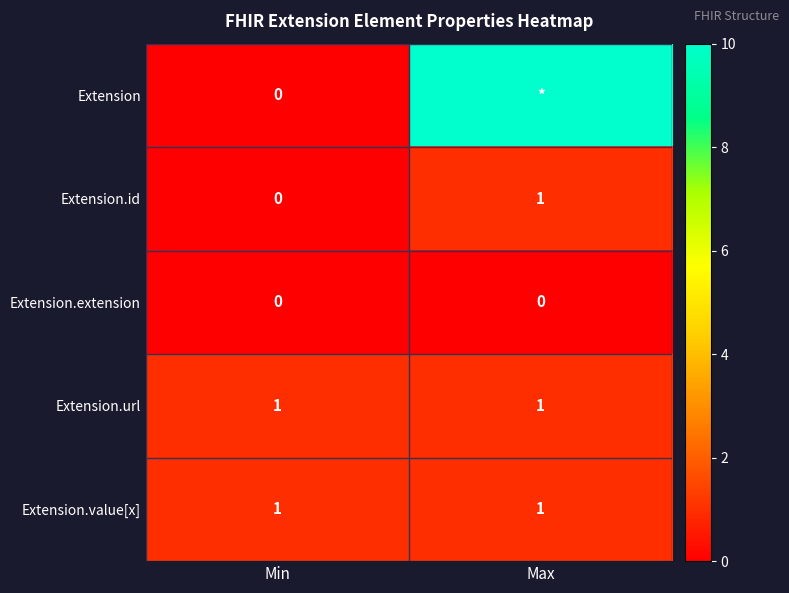

True or false: Extension.id has a value of 0 at Max.

False